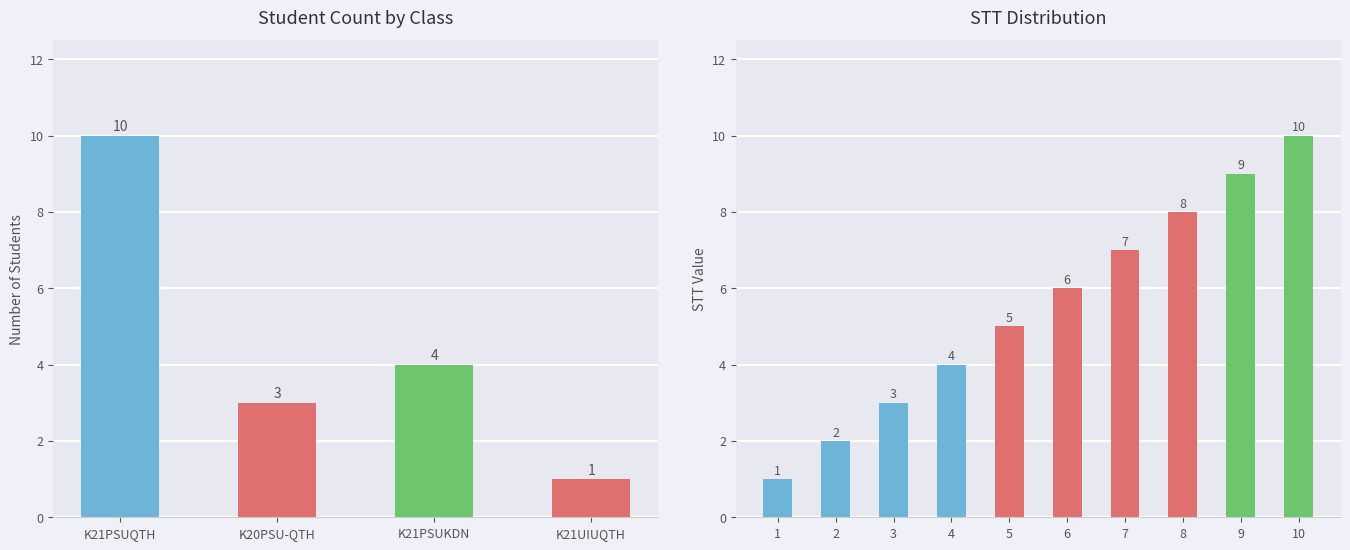

What position from the left is K21UIUQTH?

4